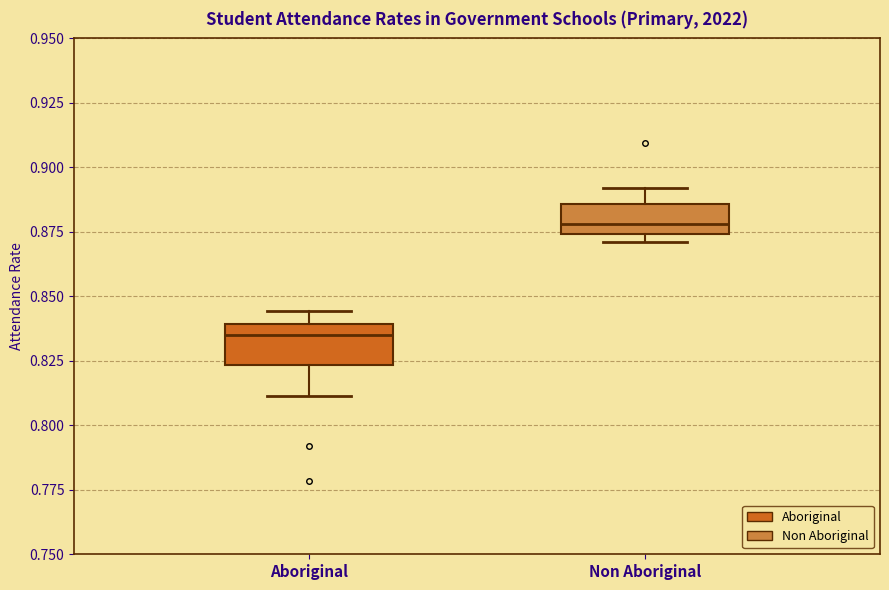

Reading left to right, transcribe this box plot: for each box, give where its median line is, the range the box spans, and where its two whiskers end, as read against the y-axis. The values are not printed on the chart, so give them approximately, as read against the axis.

Aboriginal: median 0.835, box 0.825 to 0.840, whiskers 0.810 to 0.845
Non Aboriginal: median 0.880, box 0.875 to 0.885, whiskers 0.870 to 0.890